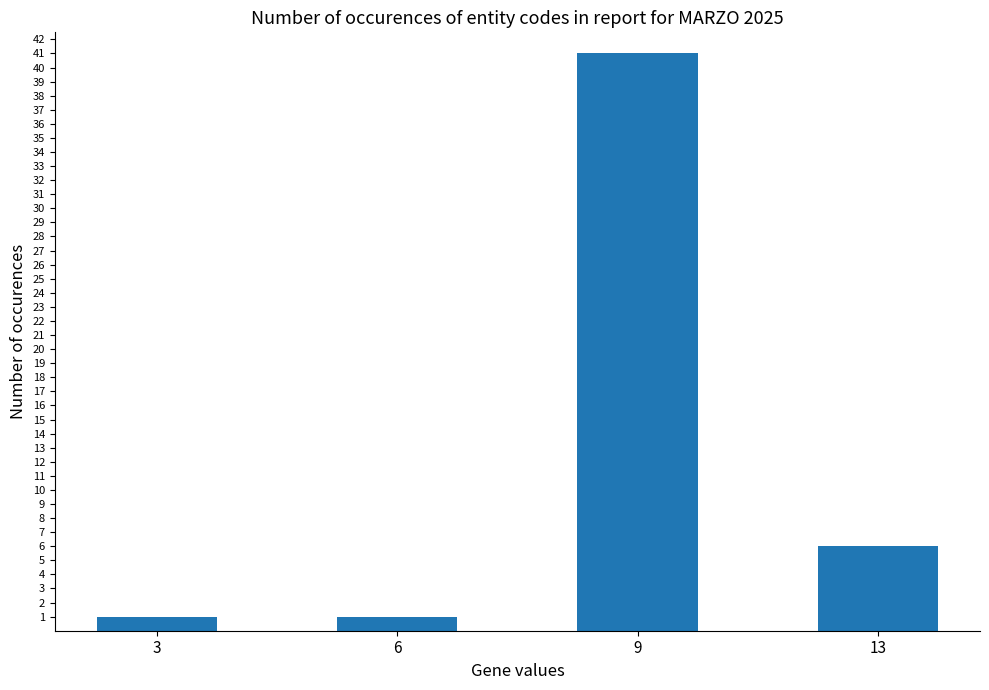

Reading left to right, extract all data points from this chart.

3=1	6=1	9=41	13=6